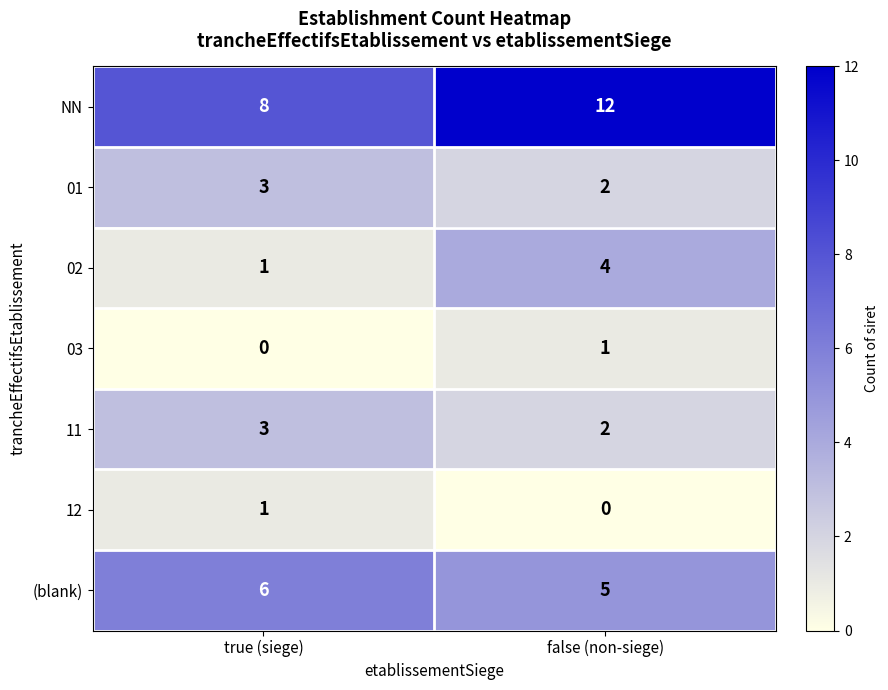

Reading left to right, extract all data points from this chart.

NN: true (siege)=8	false (non-siege)=12
01: true (siege)=3	false (non-siege)=2
02: true (siege)=1	false (non-siege)=4
03: true (siege)=0	false (non-siege)=1
11: true (siege)=3	false (non-siege)=2
12: true (siege)=1	false (non-siege)=0
(blank): true (siege)=6	false (non-siege)=5